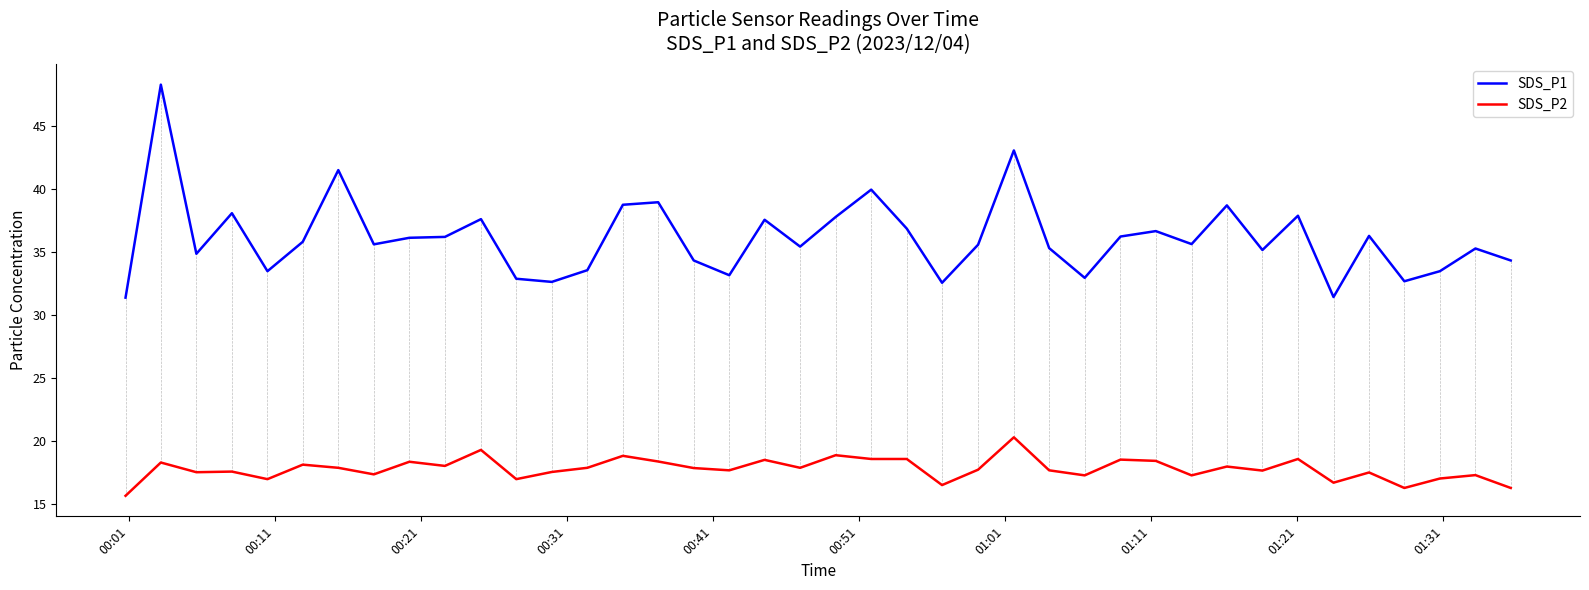

What is the average value of the SDS_P2 series?

17.8